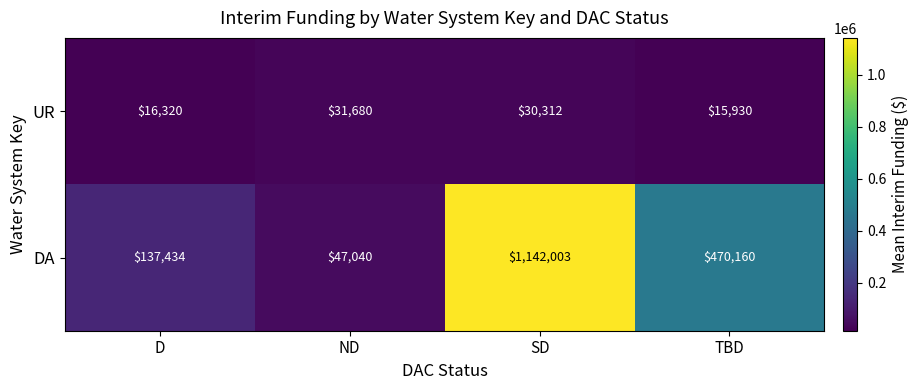

What is the sum of the UR values at SD and D?

46632